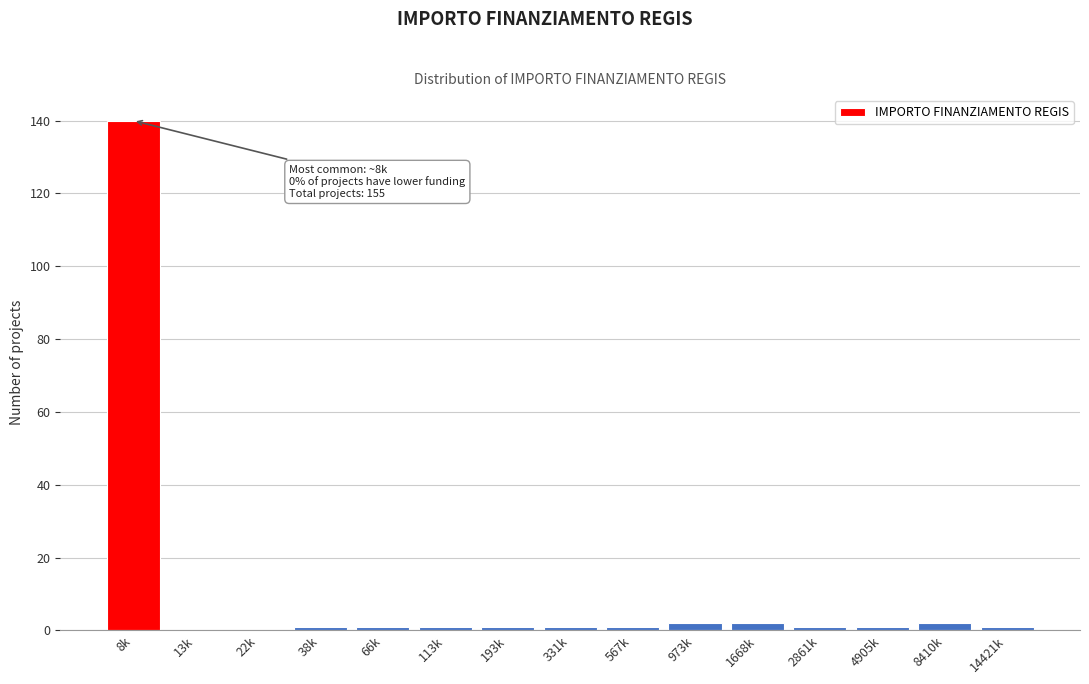

Reading left to right, transcribe all the data shown in this chart.

8k=140	13k=0	22k=0	38k=1	66k=1	113k=1	193k=1	331k=1	567k=1	973k=2	1668k=2	2861k=1	4905k=1	8410k=2	14421k=1